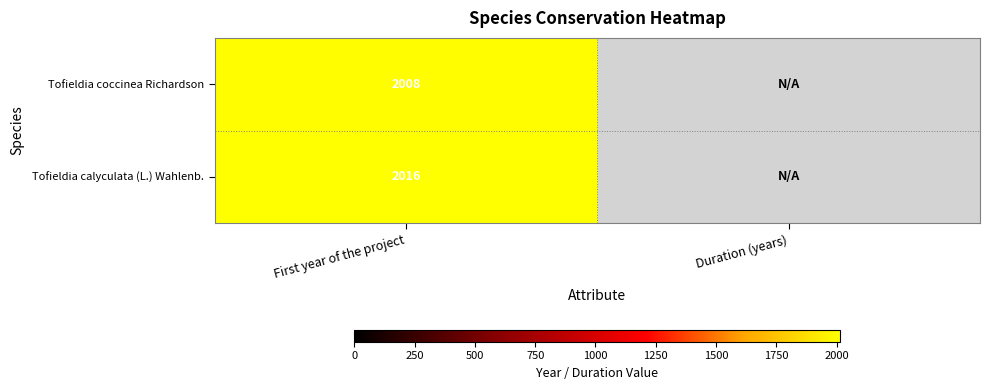

Rank the series at First year of the project from highest to lowest value.

Tofieldia calyculata (L.) Wahlenb., Tofieldia coccinea Richardson